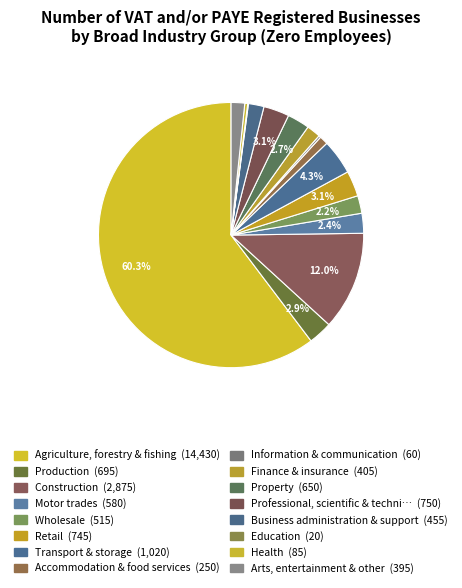

How many segments does this pie chart have?

16